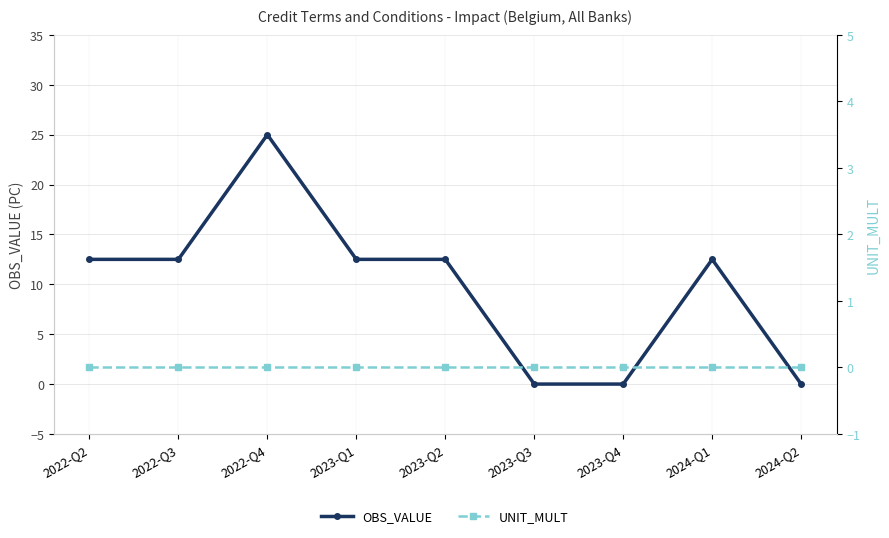

List the series in order of their overall mean, highest first.

OBS_VALUE, UNIT_MULT